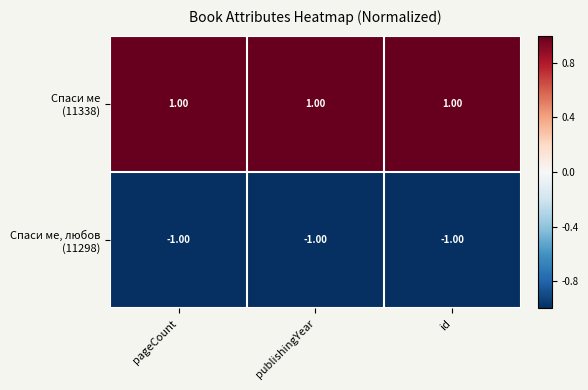

At how many categories does at least one series exceed 0?

3